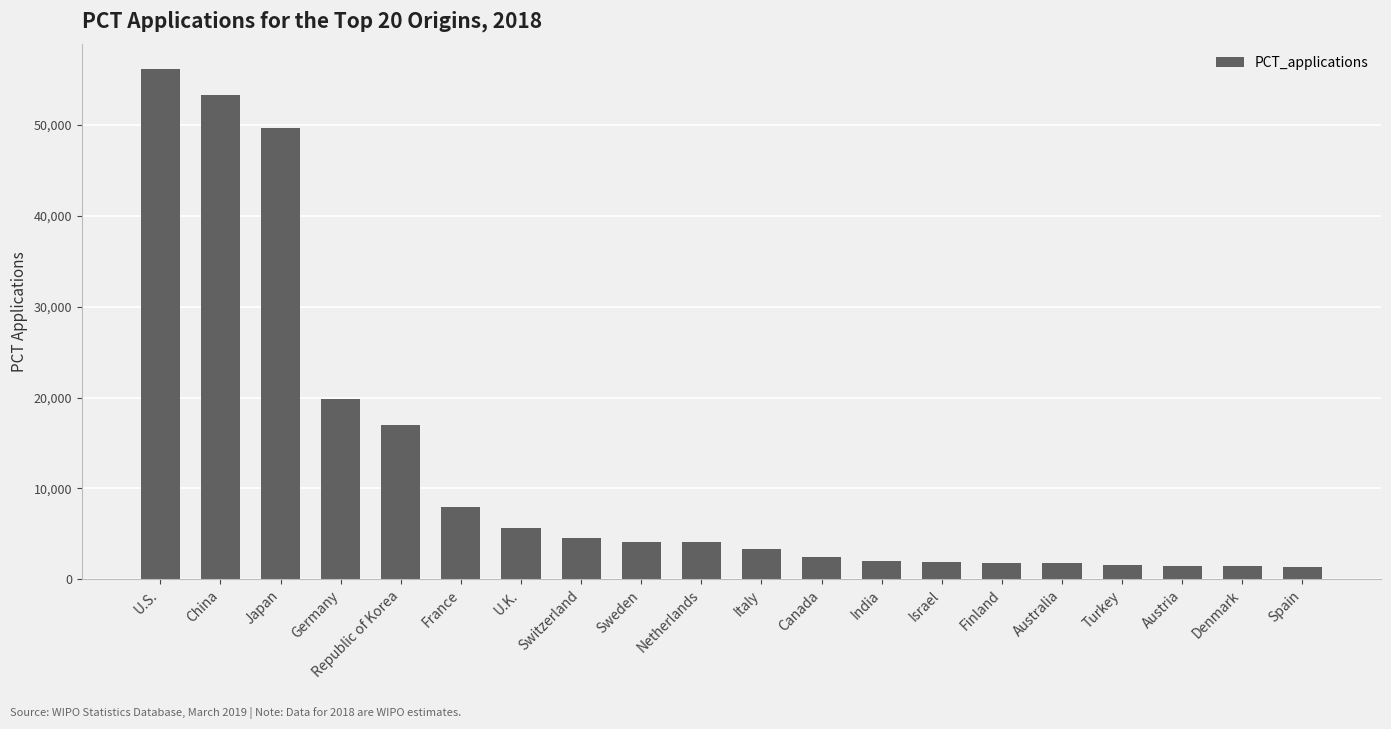

What is the label of the 3rd bar from the right?

Austria